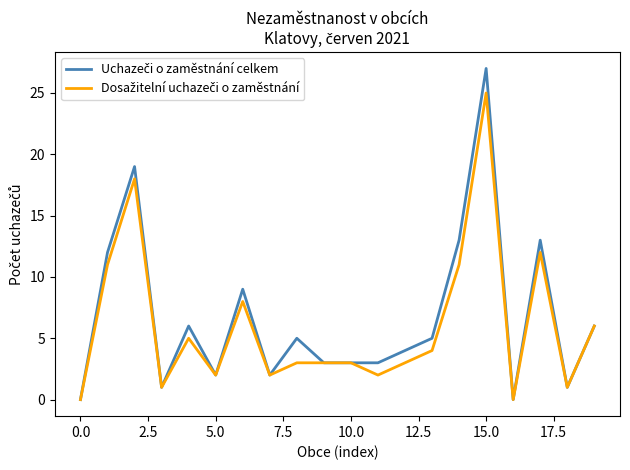

What is the greatest value displayed?

27